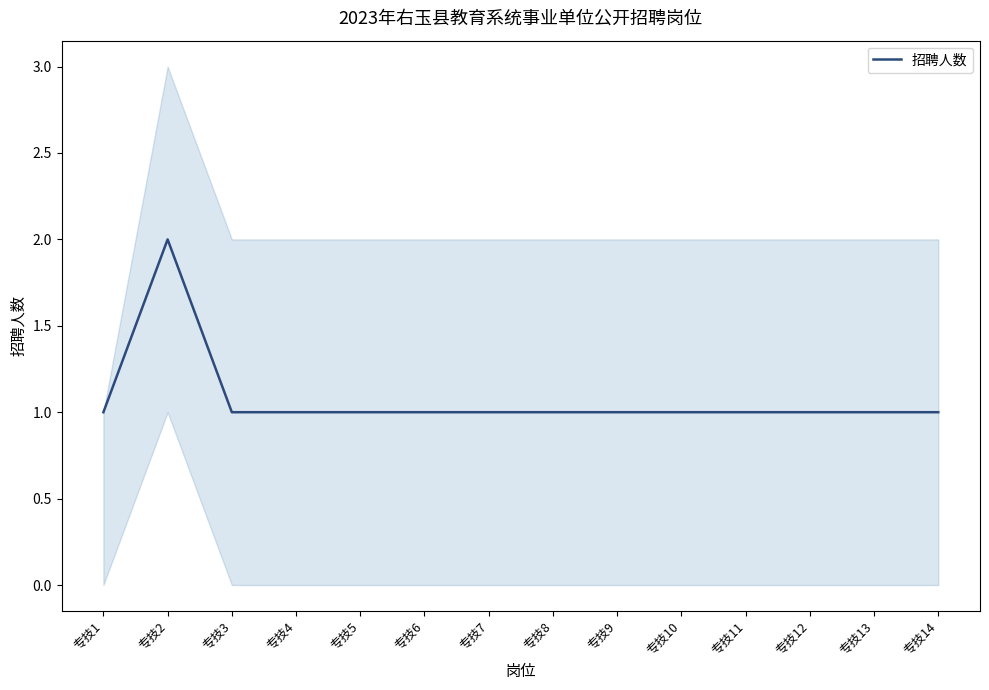

The value at 专技8 is 1. True or false?

True